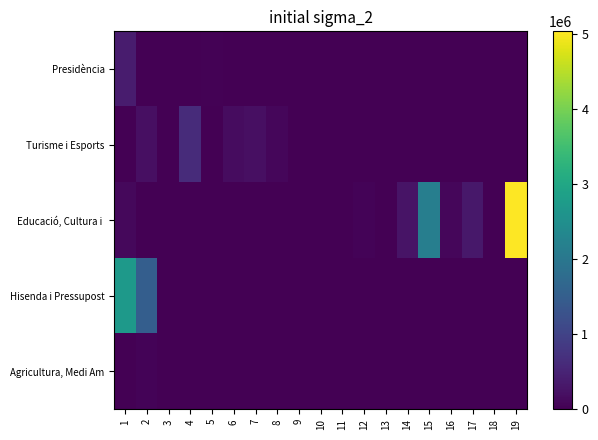

At 8, list the series in order from smallest to largest.

Presidència, Hisenda i Pressupost, Agricultura, Medi Am, Educació, Cultura i, Turisme i Esports